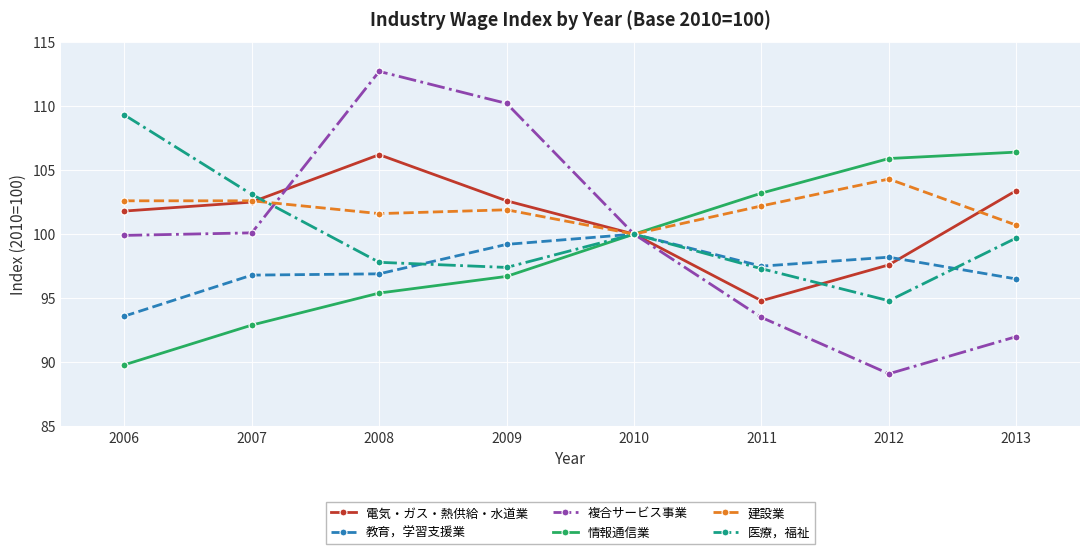

Which series changed the most between 2009 and 2013?

複合サービス事業